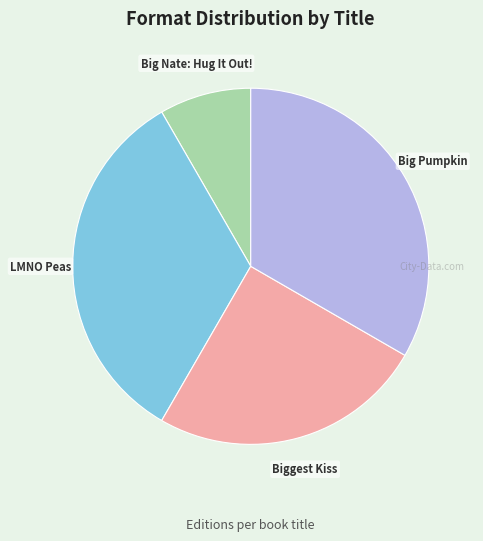

What is the smallest slice in the pie chart?

Big Nate: Hug It Out!